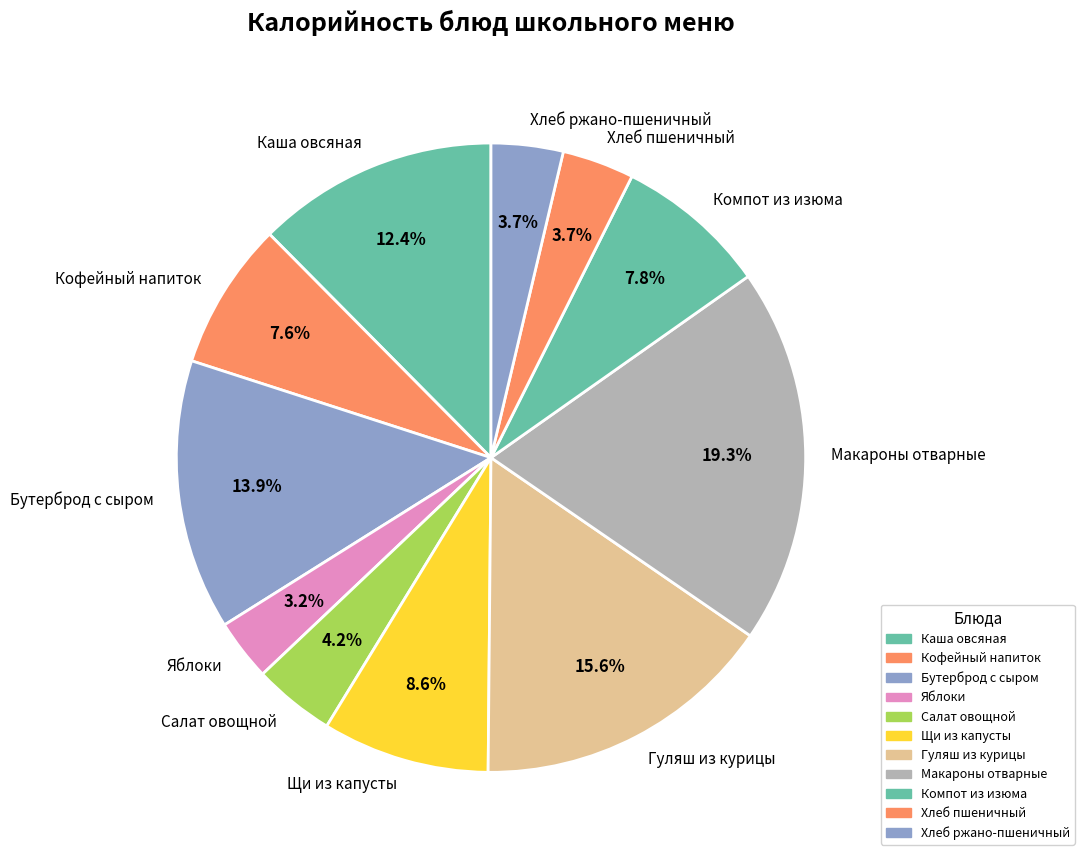

How many slices are in this pie chart?

11